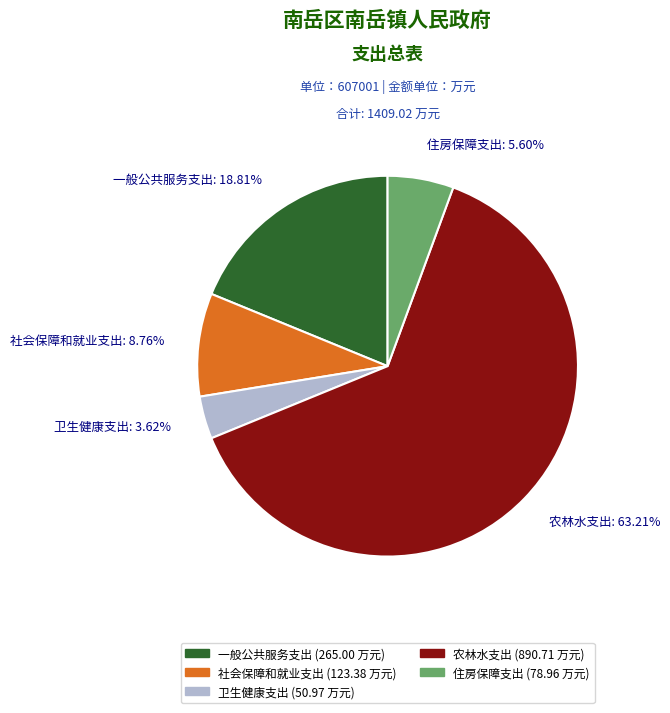

What percentage is the 卫生健康支出 slice, to the nearest percent?

4%